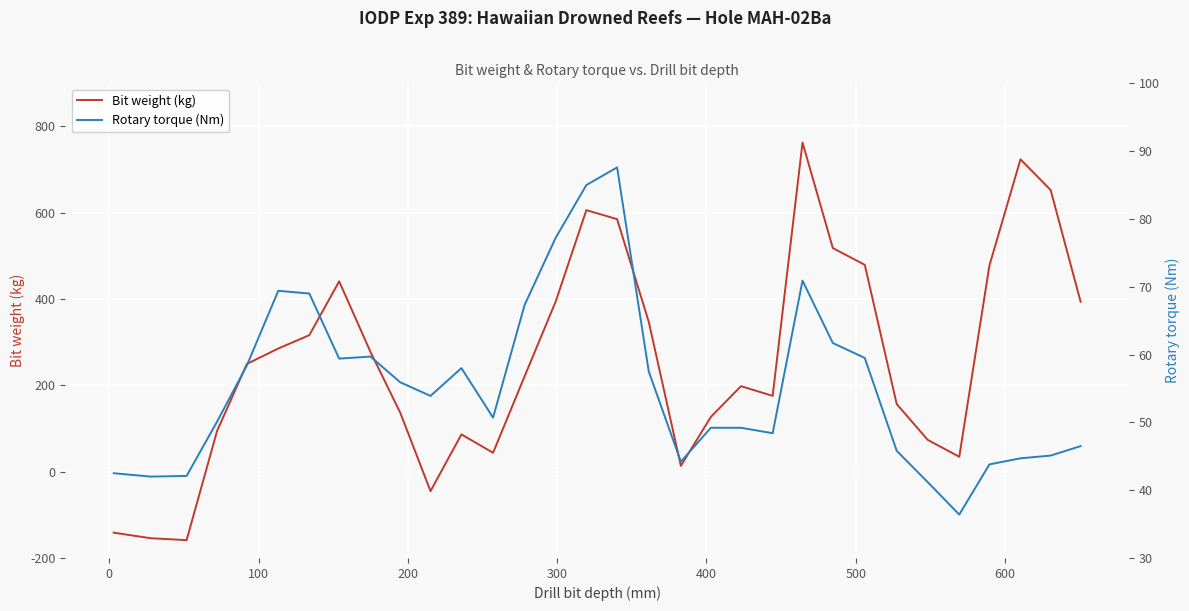

What is the minimum value for Bit weight (kg)?

-158.7